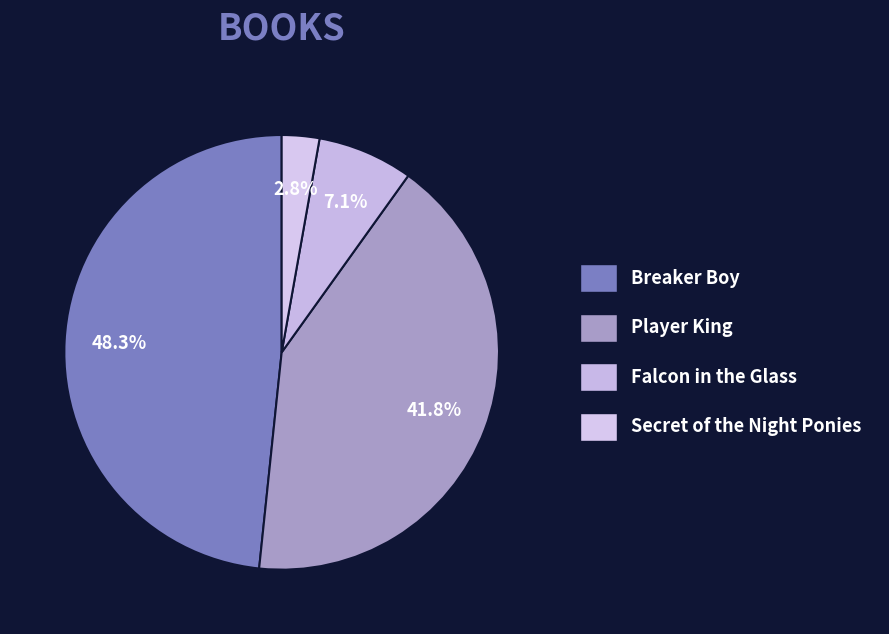

To the nearest percent, what percentage of the pie is Secret of the Night Ponies?

3%